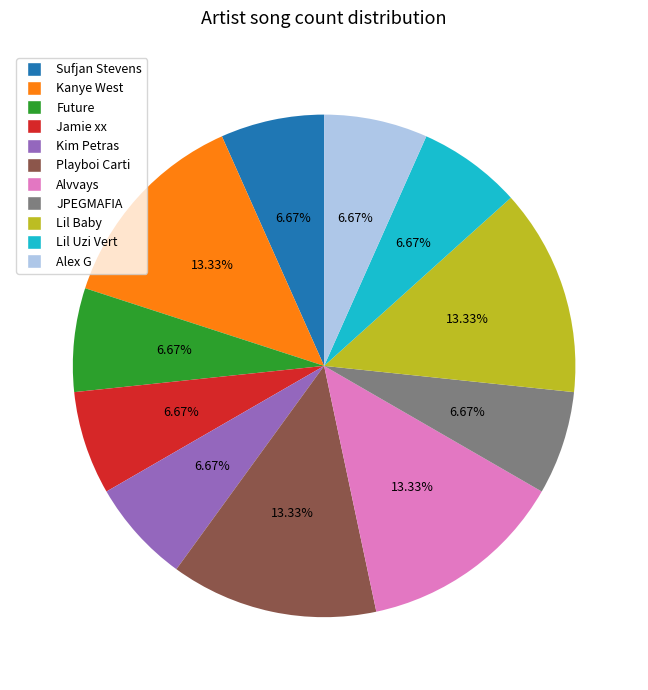

To the nearest percent, what percentage of the pie is Lil Uzi Vert?

7%